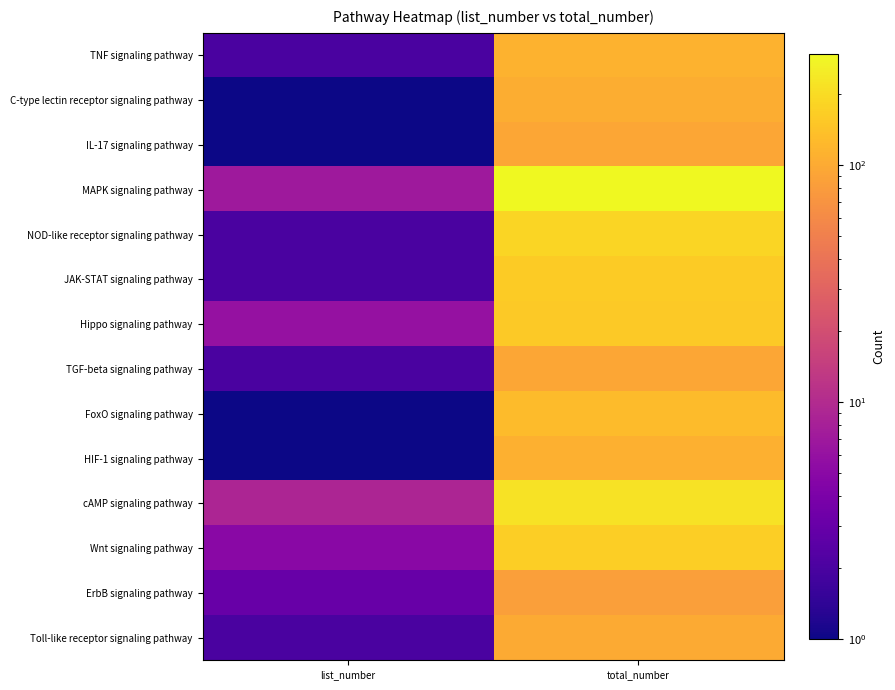

Reading left to right, extract all data points from this chart.

TNF signaling pathway: list_number=2	total_number=112
C-type lectin receptor signaling pathway: list_number=1	total_number=104
IL-17 signaling pathway: list_number=1	total_number=94
MAPK signaling pathway: list_number=7	total_number=294
NOD-like receptor signaling pathway: list_number=2	total_number=181
JAK-STAT signaling pathway: list_number=2	total_number=161
Hippo signaling pathway: list_number=6	total_number=157
TGF-beta signaling pathway: list_number=2	total_number=93
FoxO signaling pathway: list_number=1	total_number=129
HIF-1 signaling pathway: list_number=1	total_number=109
cAMP signaling pathway: list_number=9	total_number=218
Wnt signaling pathway: list_number=5	total_number=166
ErbB signaling pathway: list_number=3	total_number=84
Toll-like receptor signaling pathway: list_number=2	total_number=101